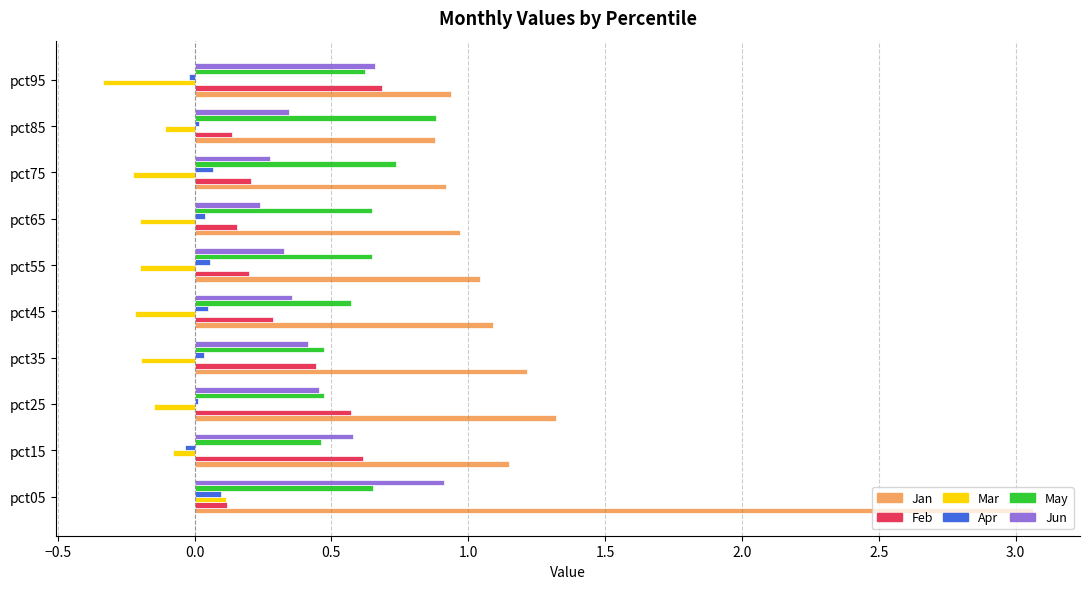

Which series changed the most between pct05 and pct85?

Jan